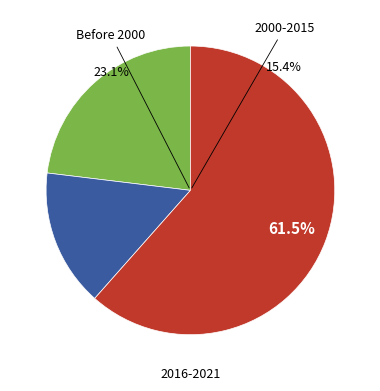

Does Kelly Education account for over 50% of the chart?

No